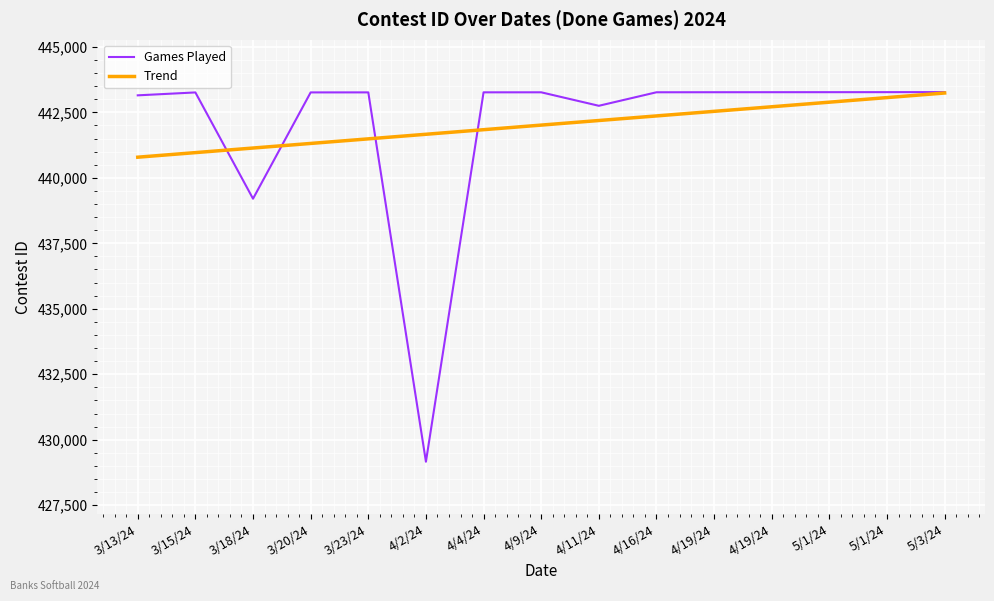

What are all the series names shown in the legend?

Games Played, Trend